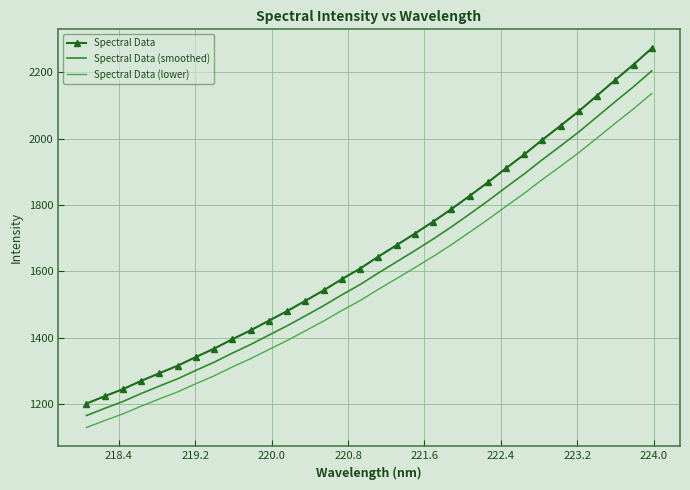

What is the difference between the maximum and minimum values in the Spectral Data series?

1071.2